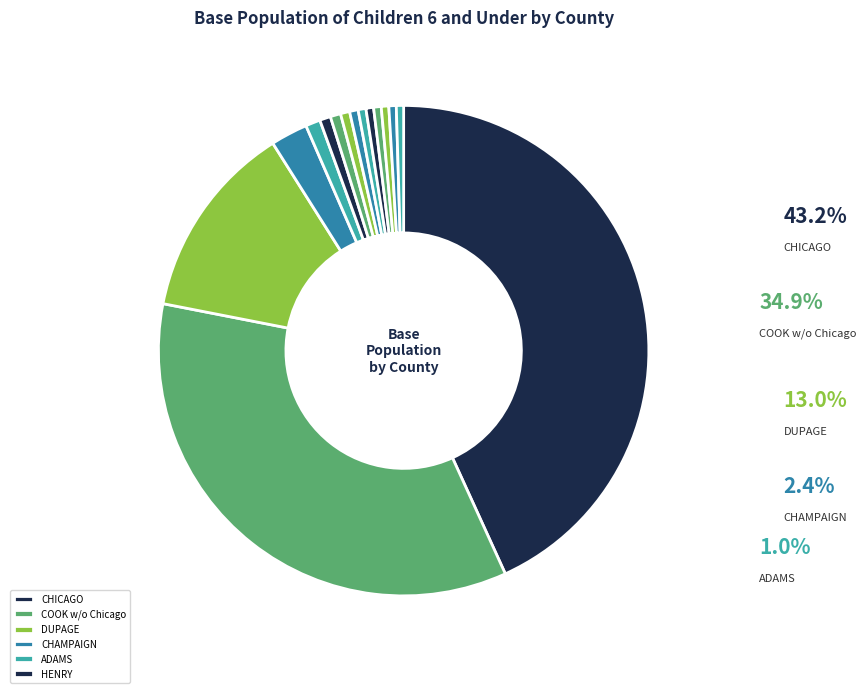

To the nearest percent, what is the combined percentage of DUPAGE and FULTON?

13%